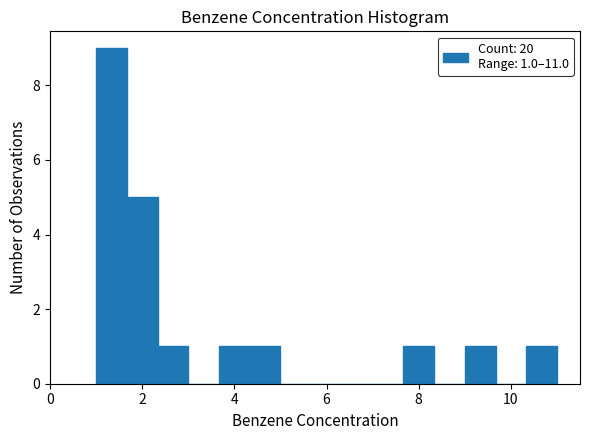

Read against the x-axis, roughly where is the centre of the tallest bar?

1.4